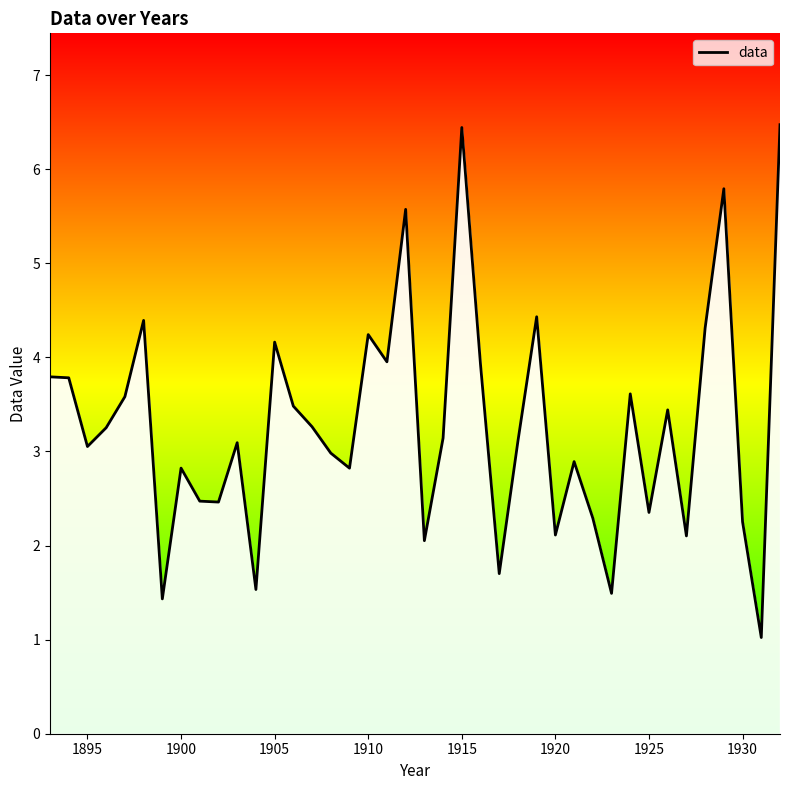

What is the maximum value shown in the chart?

6.5